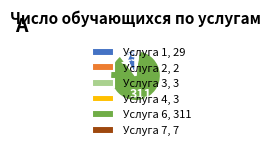

Do Услуга 6, 311 and Услуга 4, 3 together represent more than half of the pie?

Yes